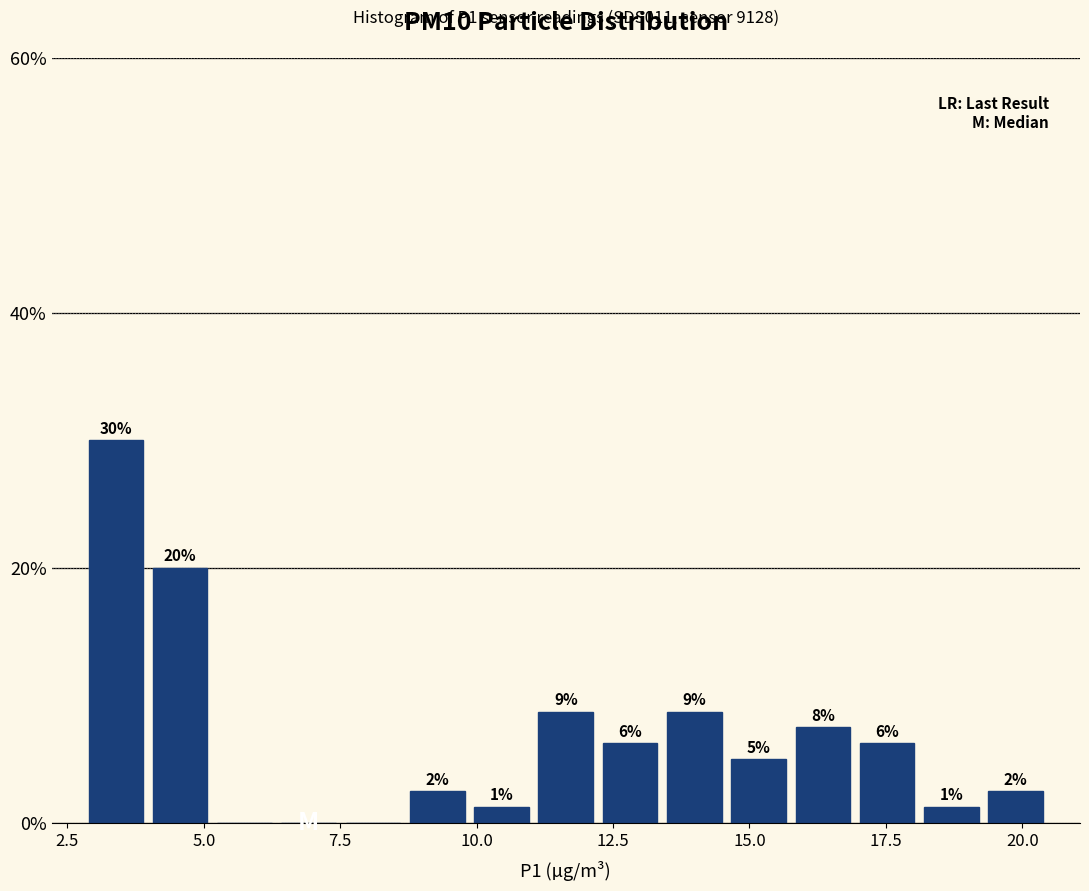

Read against the x-axis, roughly where is the centre of the tallest bar?

3.5